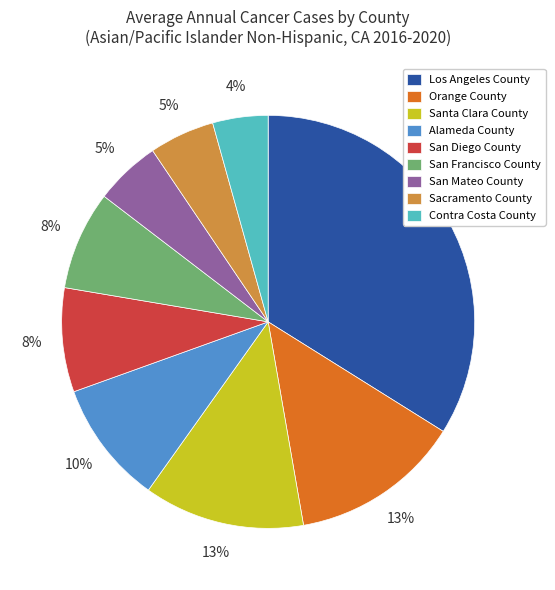

Which has a higher value, Sacramento County or Contra Costa County?

Sacramento County